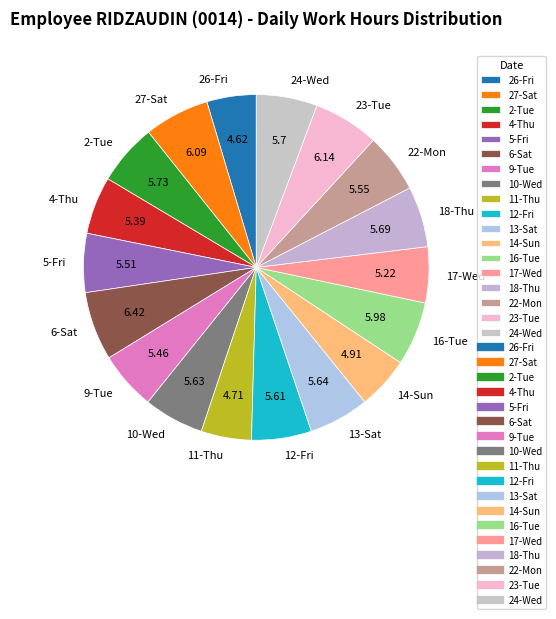

The 10-Wed slice represents 20% of the pie. True or false?

False